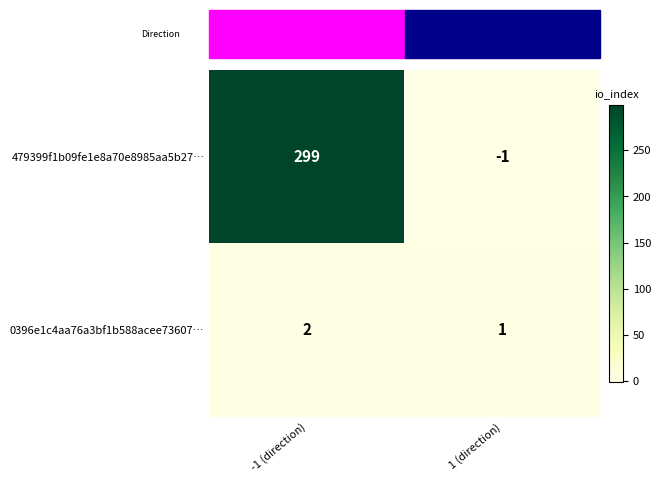

What is the average value of the 479399f1b09fe1e8a70e8985aa5b27… series?

149